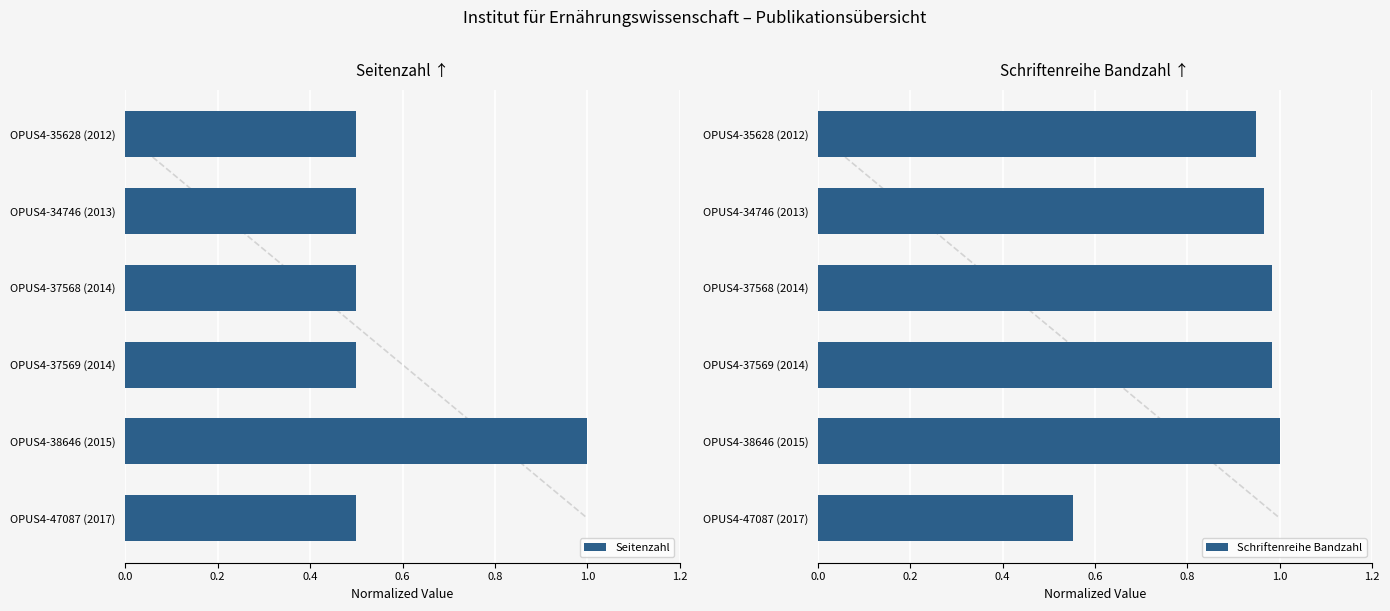

How many series are shown in this chart?

2